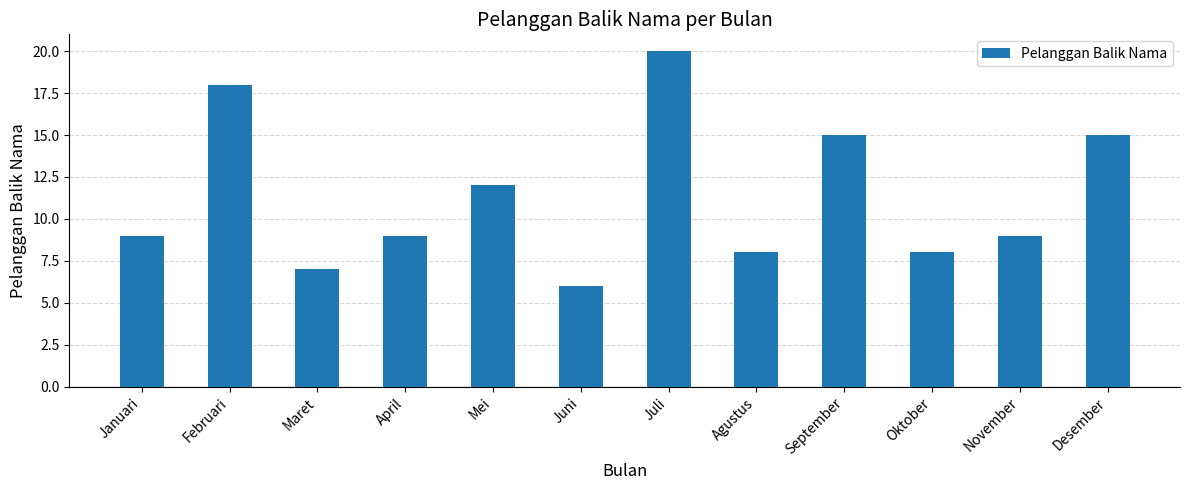

The value at Maret is 3. True or false?

False